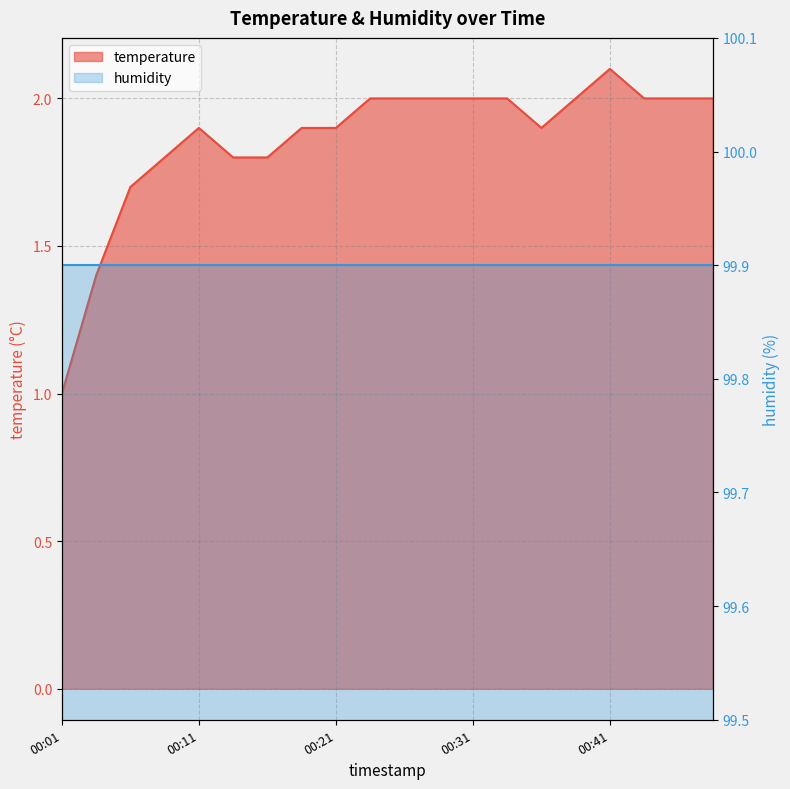

List the labels in order of value, smallest first.

00:01, 00:03, 00:06, 00:09, 00:13, 00:16, 00:11, 00:18, 00:21, 00:35, 00:23, 00:26, 00:28, 00:31, 00:33, 00:38, 00:43, 00:46, 00:48, 00:41